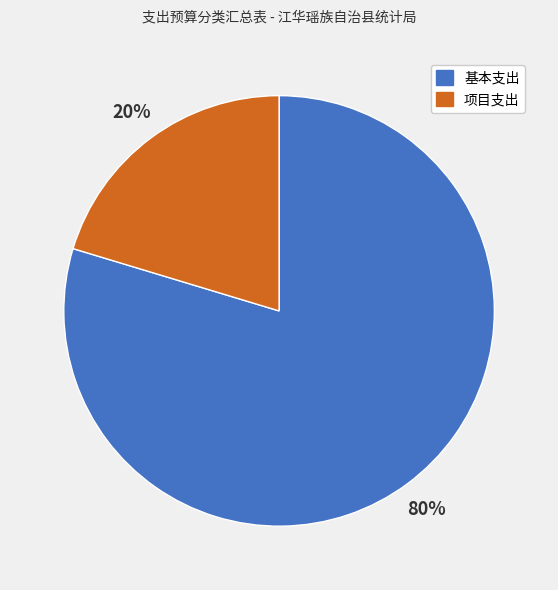

Count the number of slices in the pie.

2